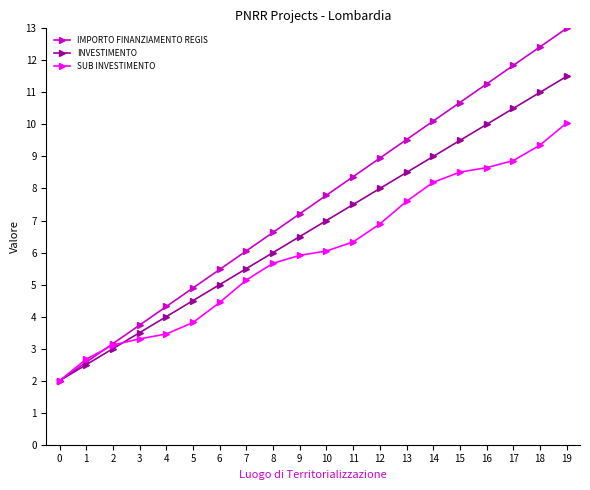

Reading left to right, transcribe all the data shown in this chart.

IMPORTO FINANZIAMENTO REGIS: 2.0	2.6	3.2	3.7	4.3	4.9	5.5	6.1	6.6	7.2	7.8	8.4	8.9	9.5	10.1	10.7	11.3	11.8	12.4	13.0
INVESTIMENTO: 2.0	2.5	3.0	3.5	4.0	4.5	5.0	5.5	6.0	6.5	7.0	7.5	8.0	8.5	9.0	9.5	10.0	10.5	11.0	11.5
SUB INVESTIMENTO: 2.0	2.7	3.1	3.3	3.5	3.8	4.4	5.1	5.7	5.9	6.0	6.3	6.9	7.6	8.2	8.5	8.7	8.9	9.4	10.0